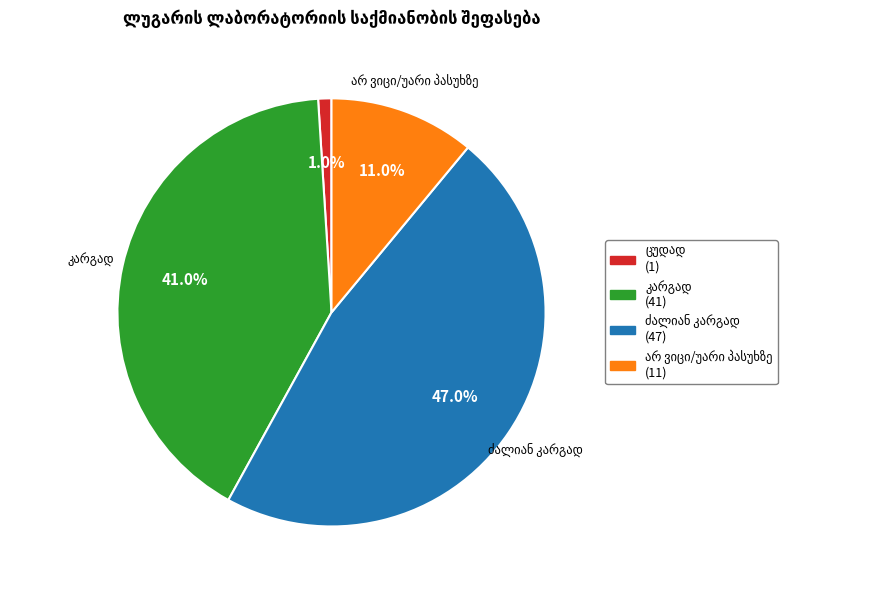

Does any single category account for the majority?

No